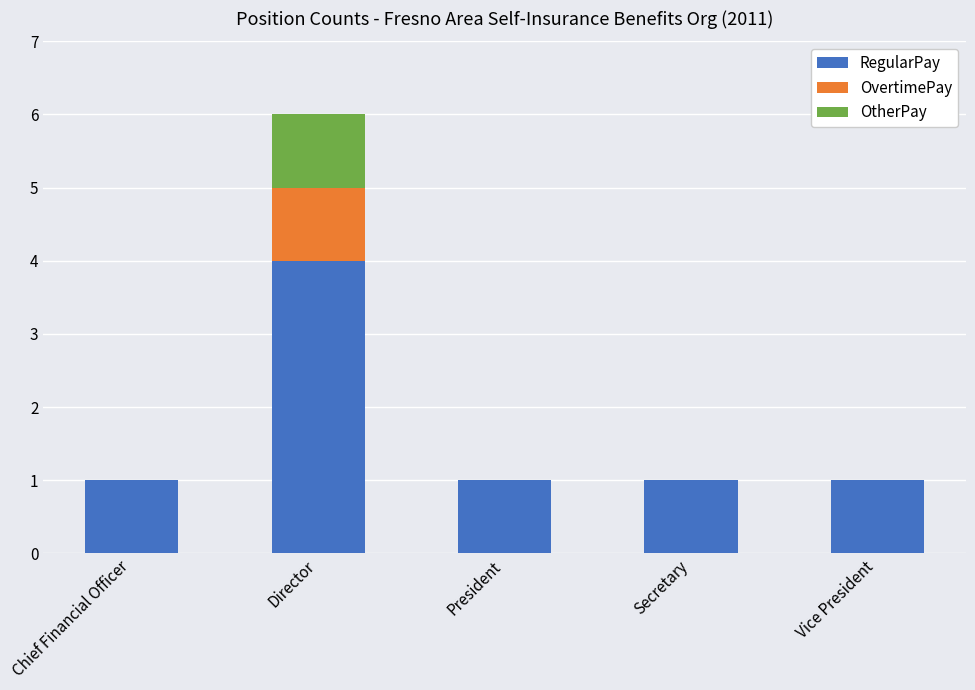

Does the chart contain stacked bars?

Yes